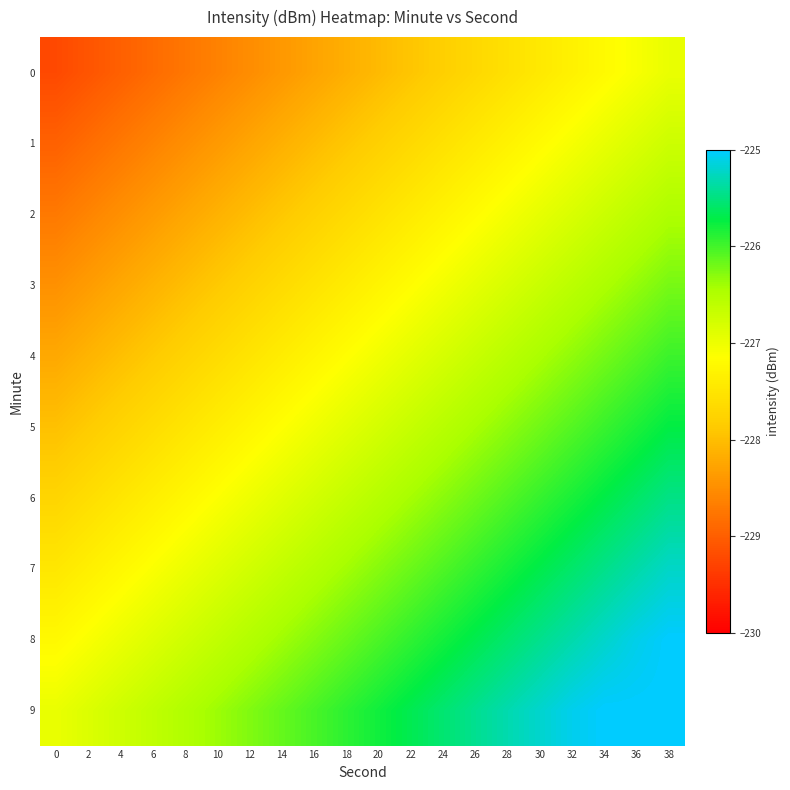

Rank the series by their maximum value, from highest to lowest.

8, 9, 7, 6, 5, 4, 3, 2, 1, 0